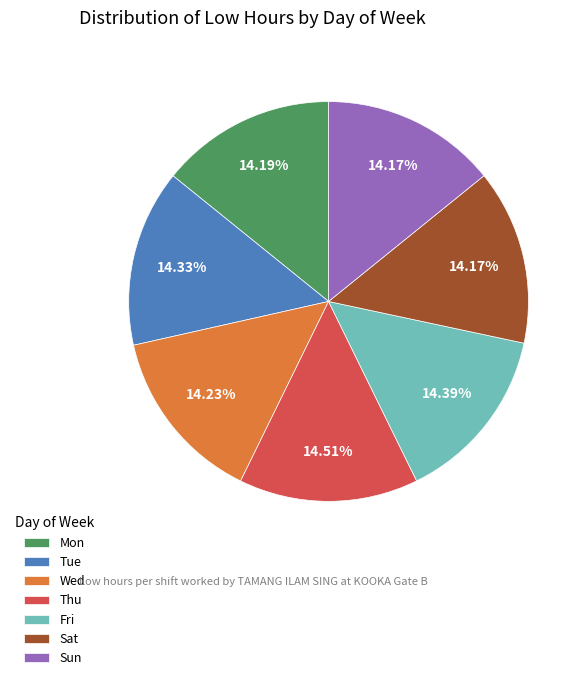

Is it true that Wed is 28% of the pie?

False